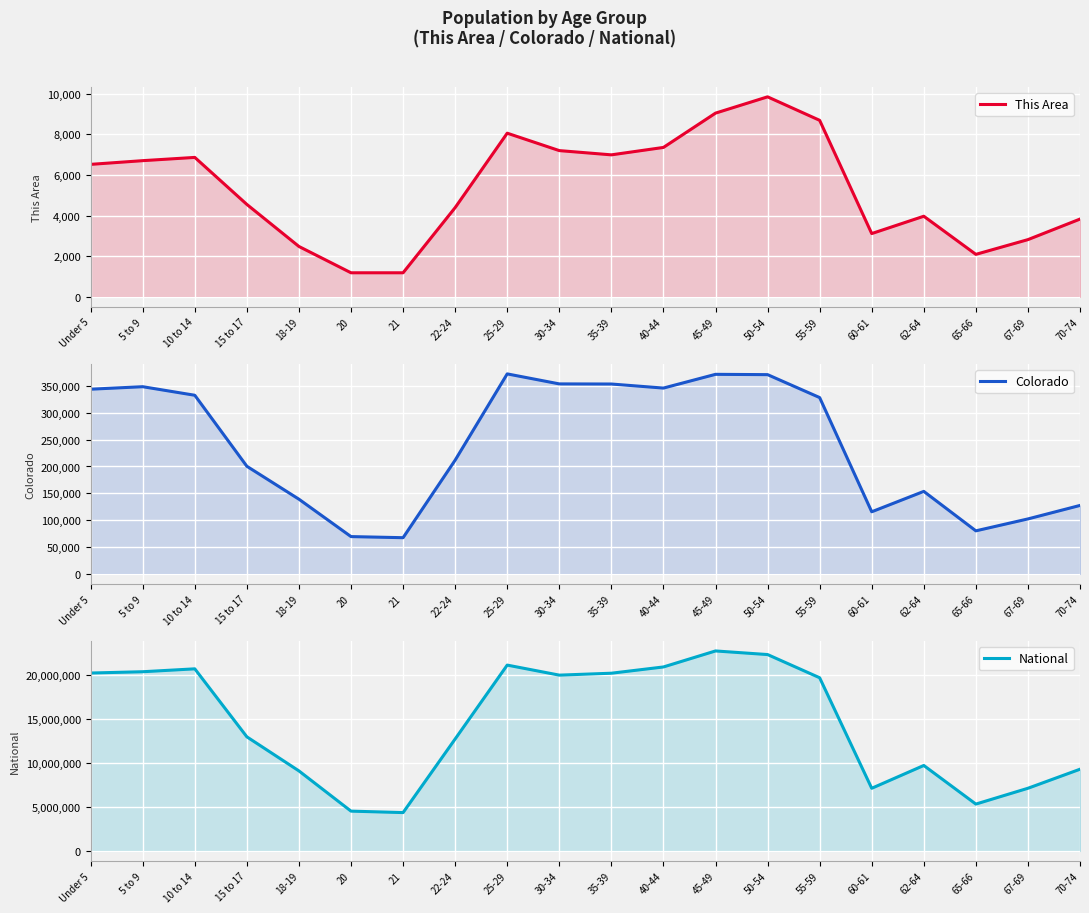

What are all the series names shown in the legend?

This Area, Colorado, National